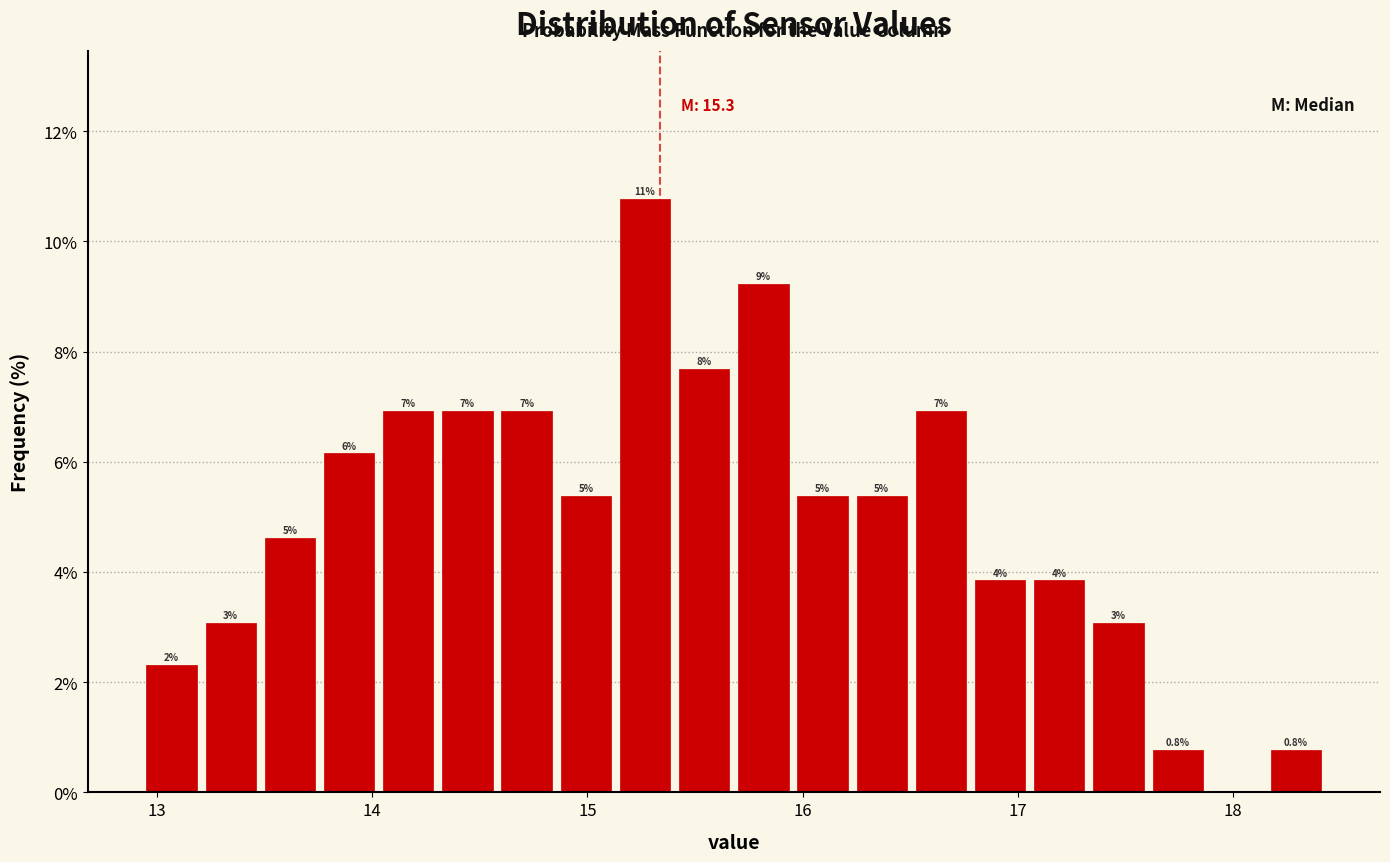

Around what value on the x-axis is the tallest bar? Give the approximate position of its centre, as read against the axis.

15.3